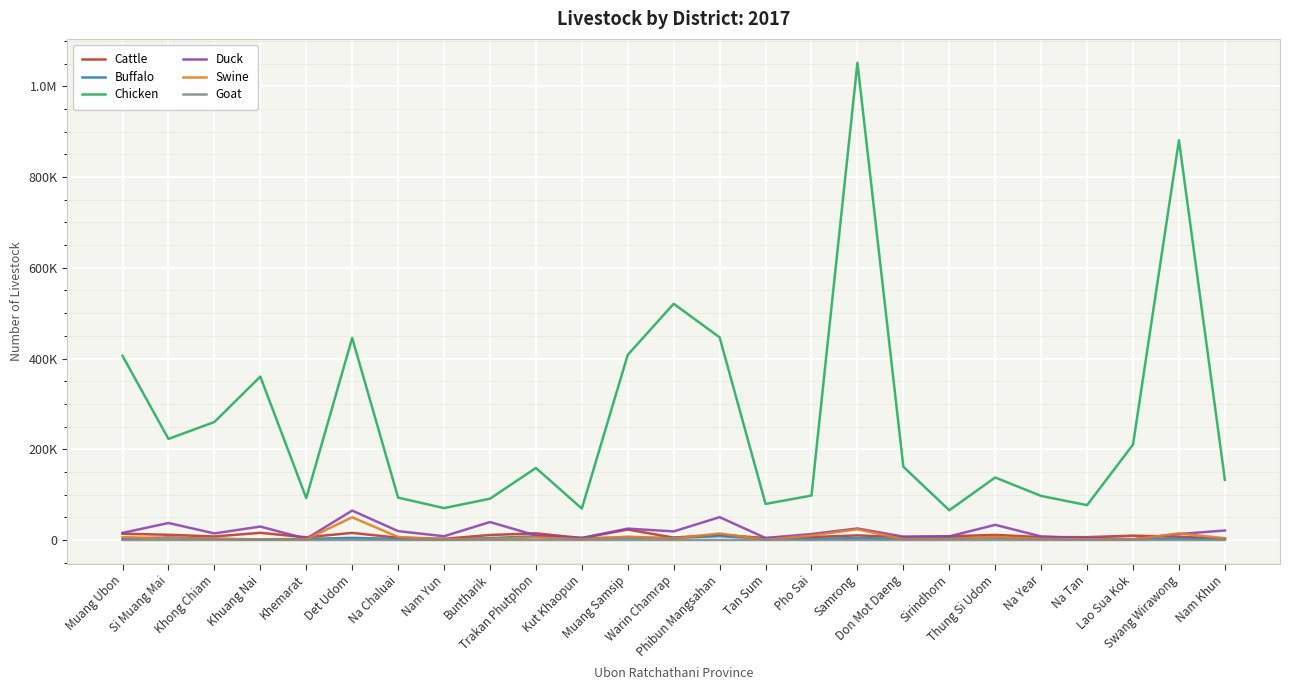

What is the lowest value of the Duck series?

1770